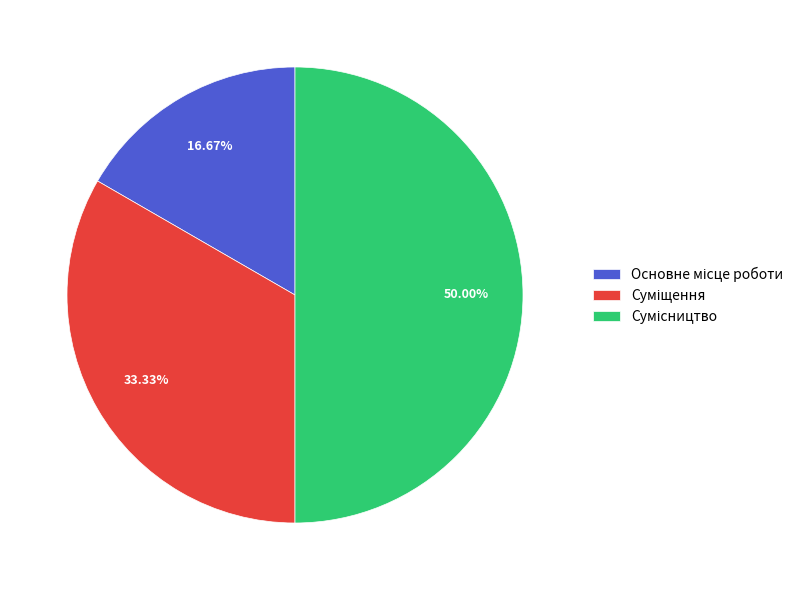

How many slices are in this pie chart?

3